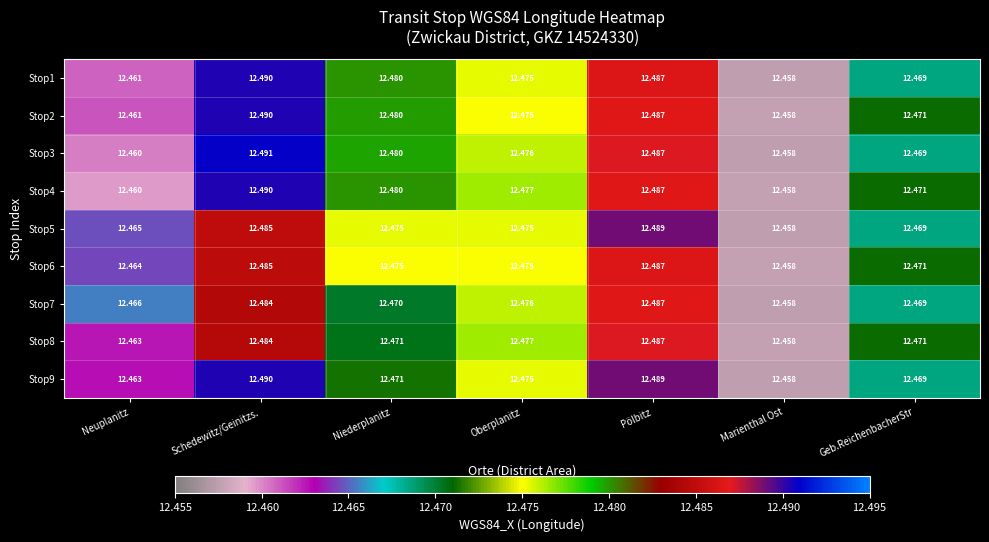

Rank the categories by Stop3 value from highest to lowest.

Schedewitz/Geinitzs., Pölbitz, Niederplanitz, Oberplanitz, Geb.ReichenbacherStr, Neuplanitz, Marienthal Ost